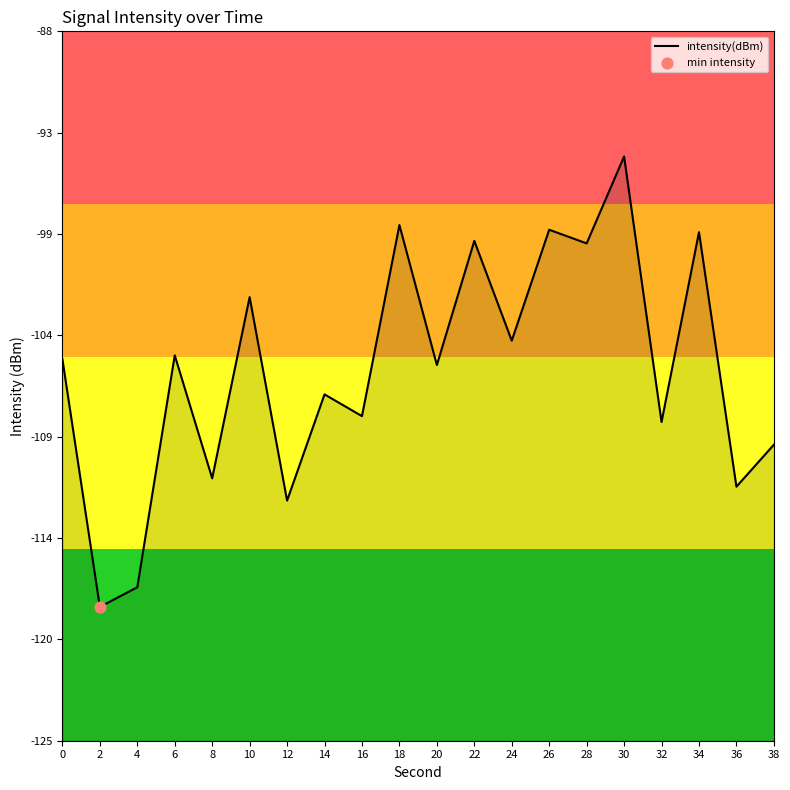

What is the change in value from 14 to 16?

-1.1